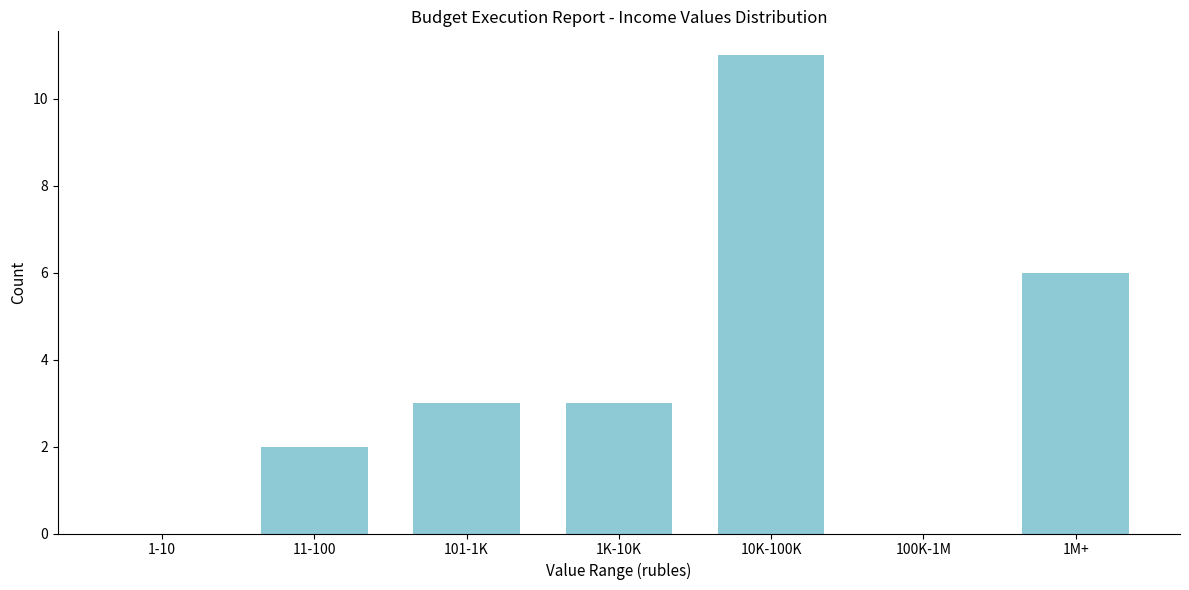

Reading left to right, extract all data points from this chart.

1-10=0	11-100=2	101-1K=3	1K-10K=3	10K-100K=11	100K-1M=0	1M+=6